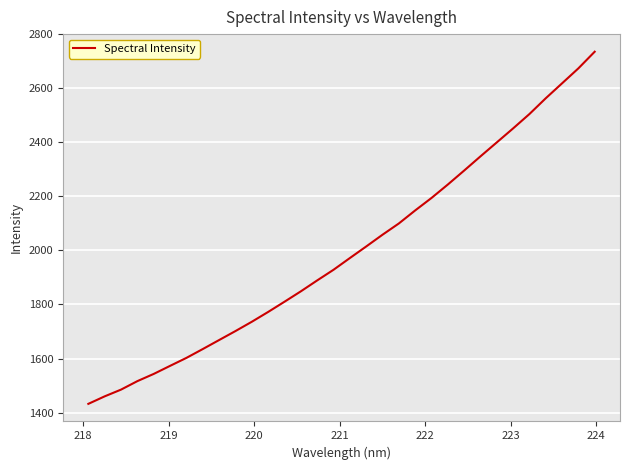

What is the minimum value shown in the chart?

1432.5